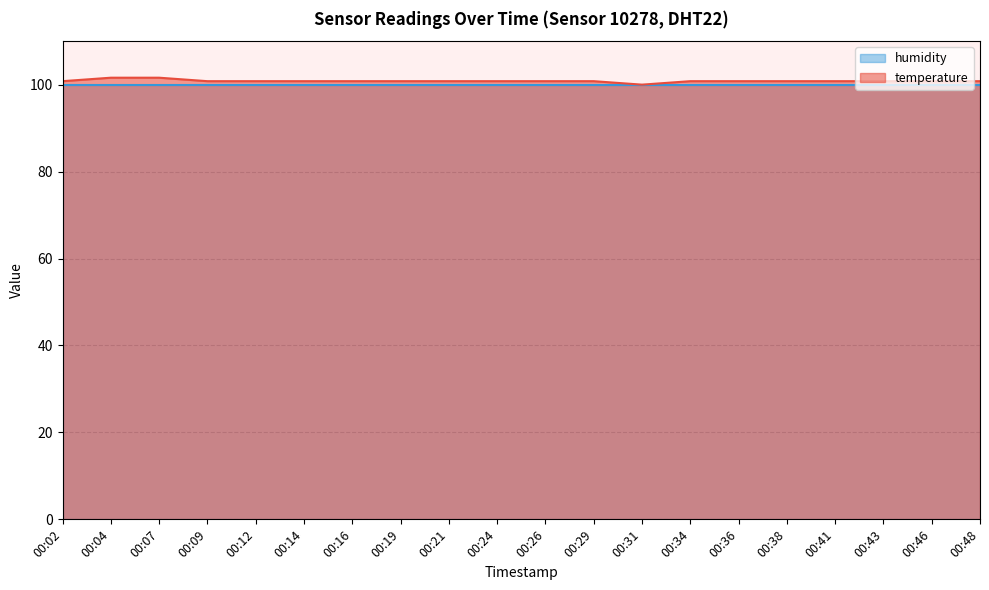

Approximately how many times larger is the value at 00:19 compared to 00:31?

1.0